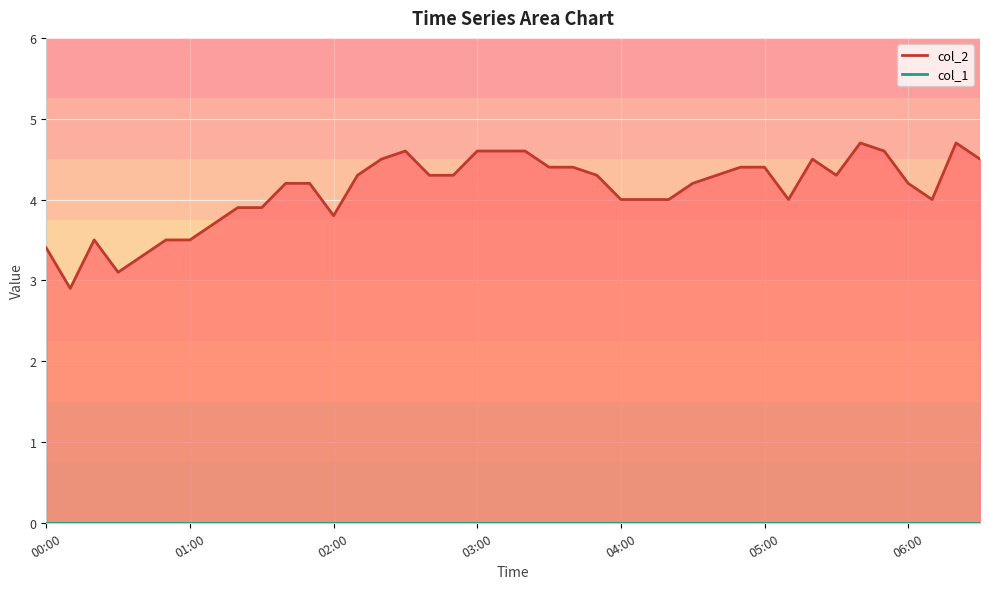

Is it true that the value at 05:00 is 2.8?

False